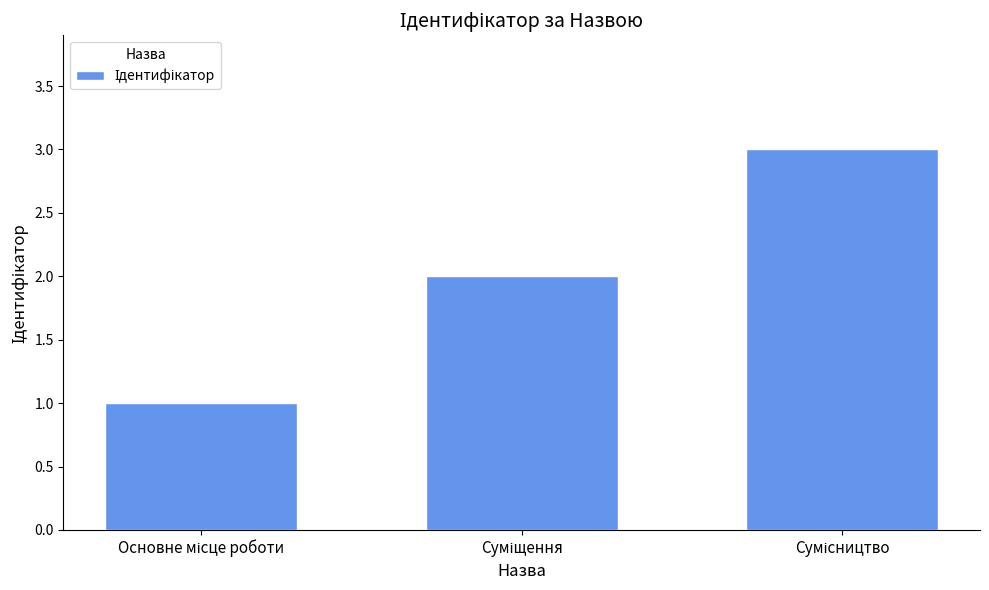

What is the greatest value displayed?

3